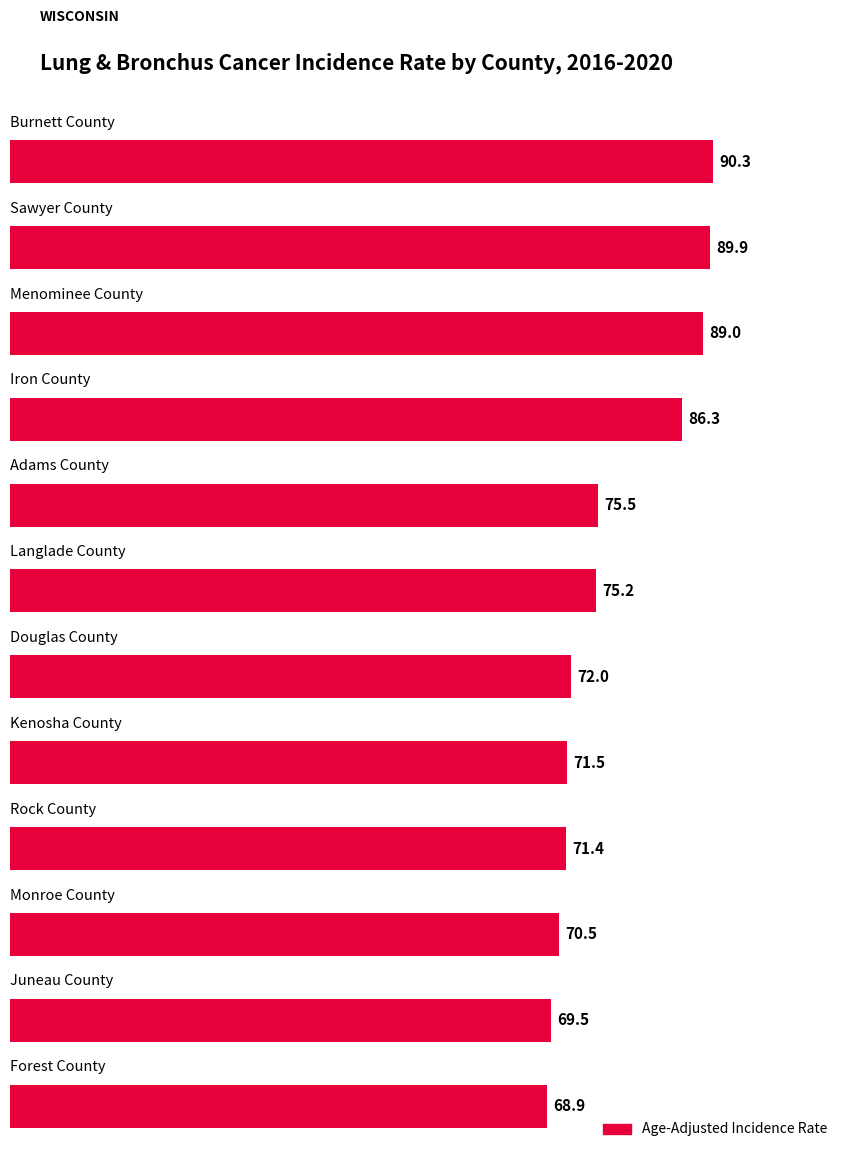

Reading bottom to top, extract all data points from this chart.

68.9	69.5	70.5	71.4	71.5	72.0	75.2	75.5	86.3	89.0	89.9	90.3